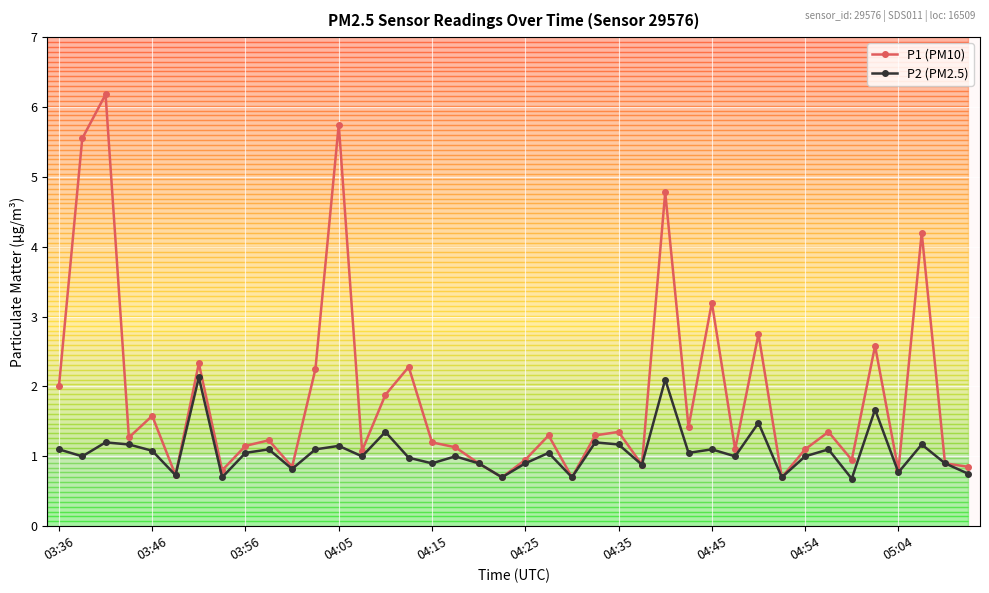

What is the greatest value displayed?

6.2